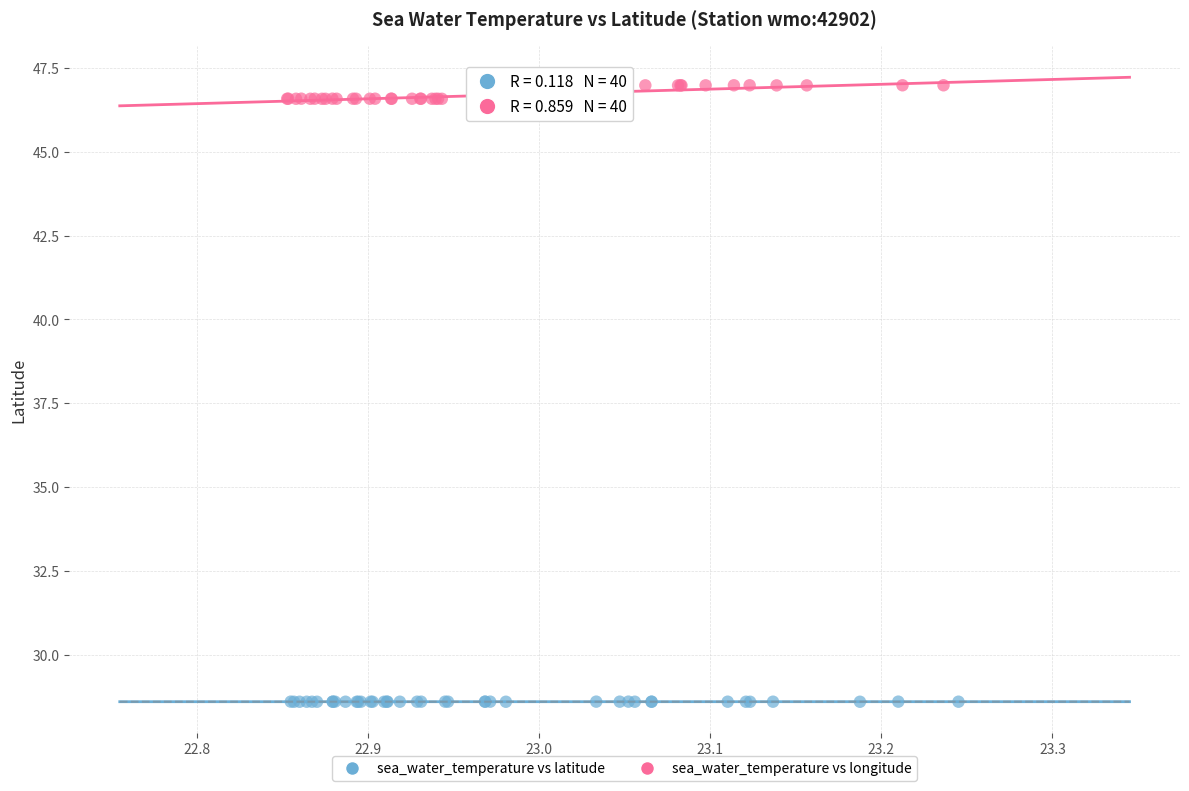

Which series reaches the minimum Y coordinate?

sea_water_temperature vs latitude